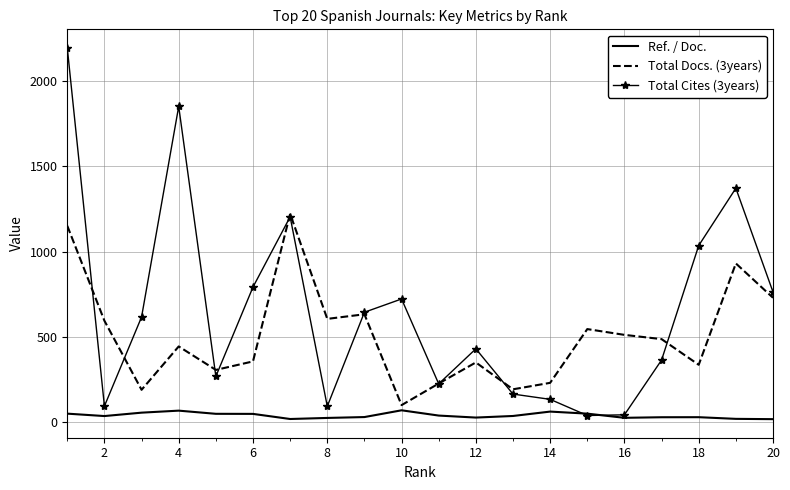

Which series has the largest total across all categories?

Total Cites (3years)